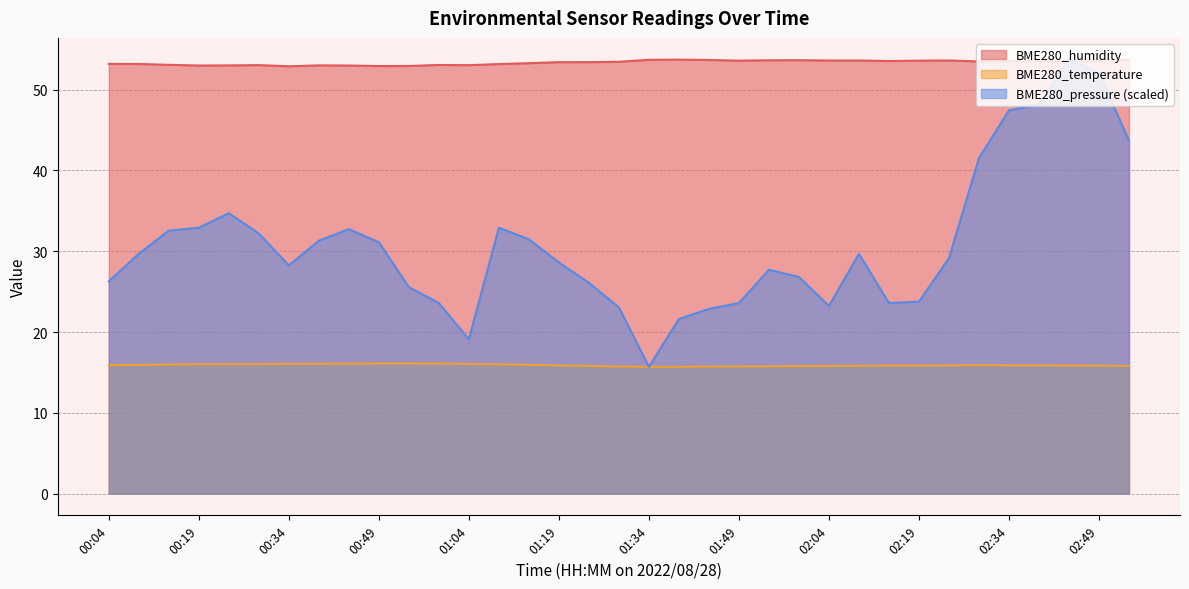

What are all the series names shown in the legend?

BME280_humidity, BME280_temperature, BME280_pressure (scaled)